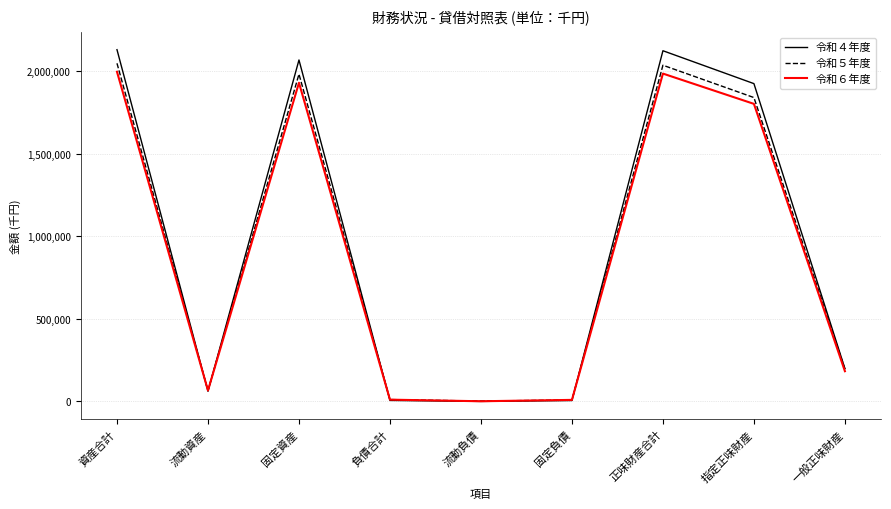

Which series has the largest range (max minus min)?

令和４年度